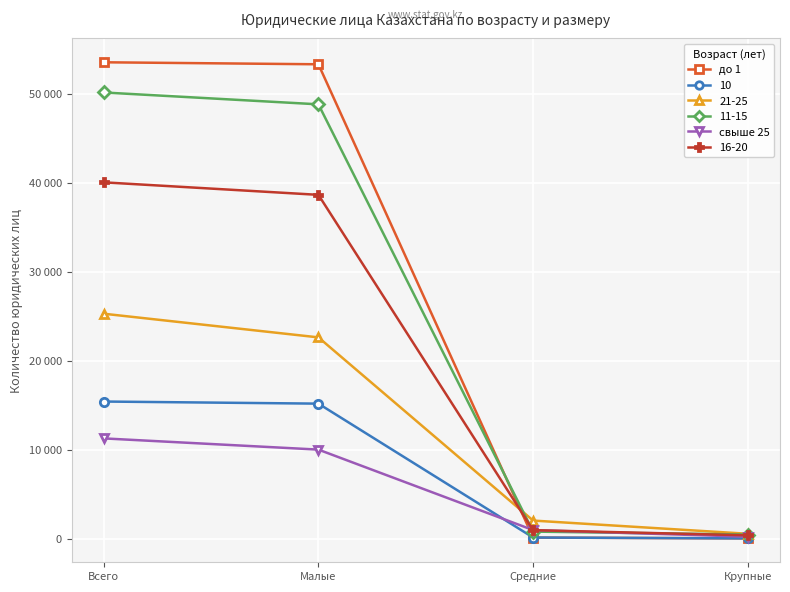

What is the label of the 3rd point from the right?

Малые